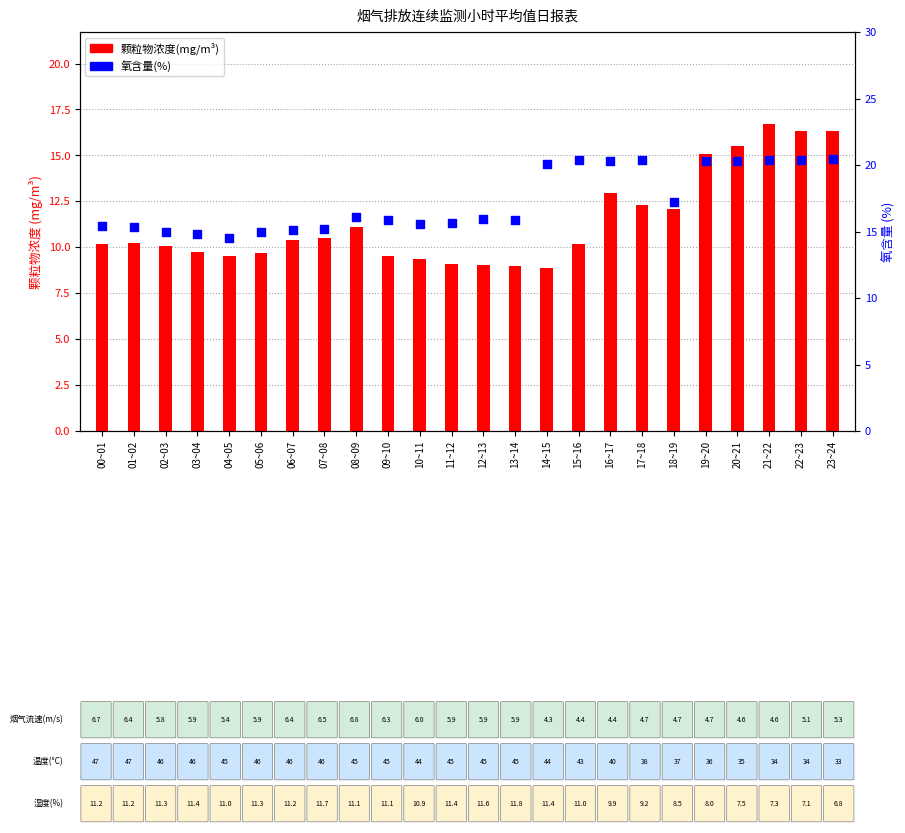

What are all the series names shown in the legend?

颗粒物浓度(mg/m³), 氧含量(%)